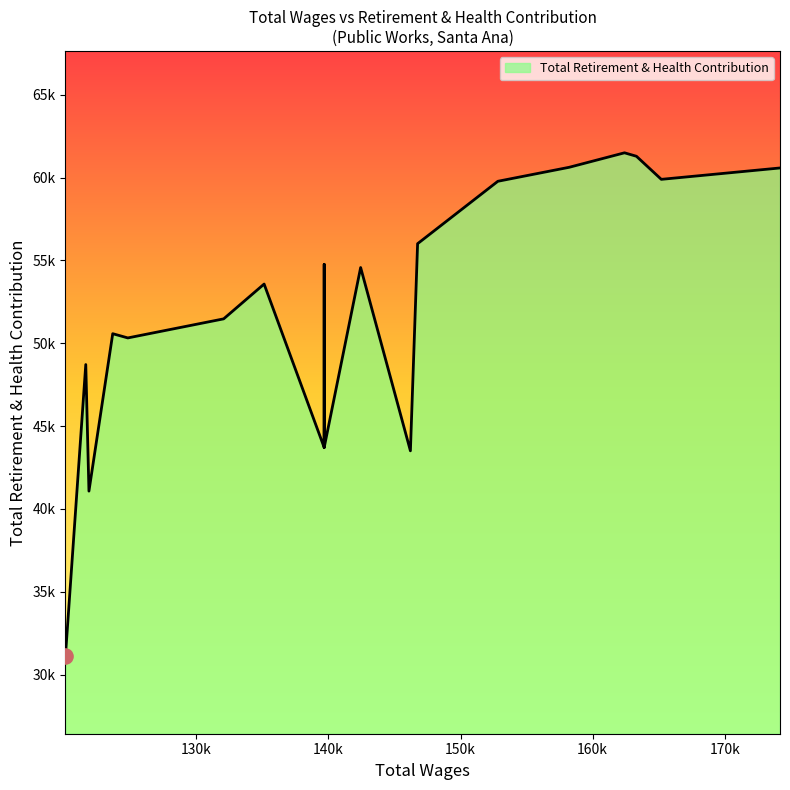

What is the change in value from 132070.0 to 121871.0?

-10399